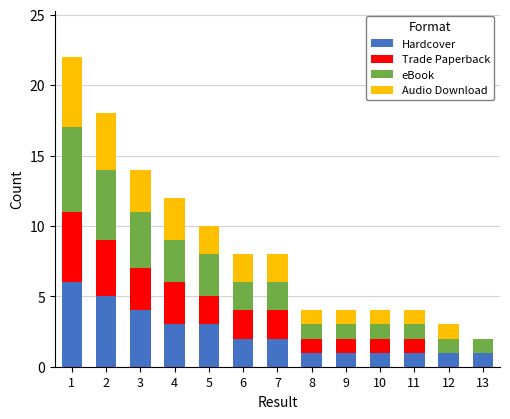

The value of Hardcover at 4 is 3. True or false?

True